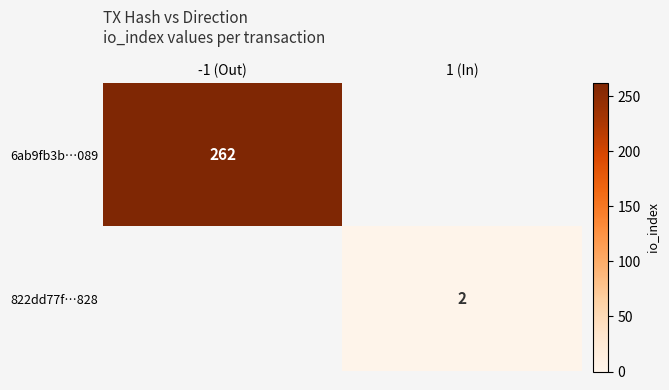

The value of 6ab9fb3b…089 at -1 (Out) is 58.1. True or false?

False